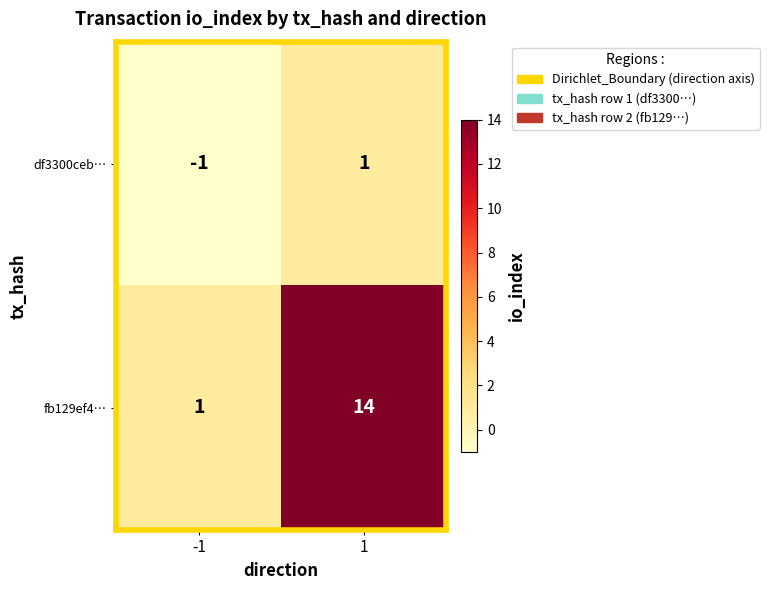

At how many categories does at least one series exceed 0?

2